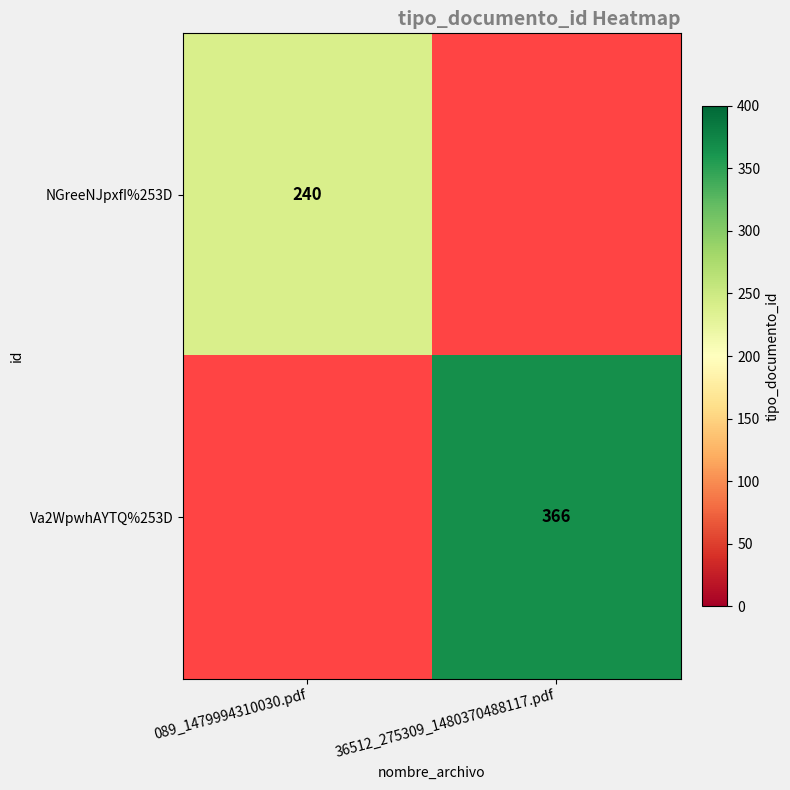

What is the greatest value displayed?

366